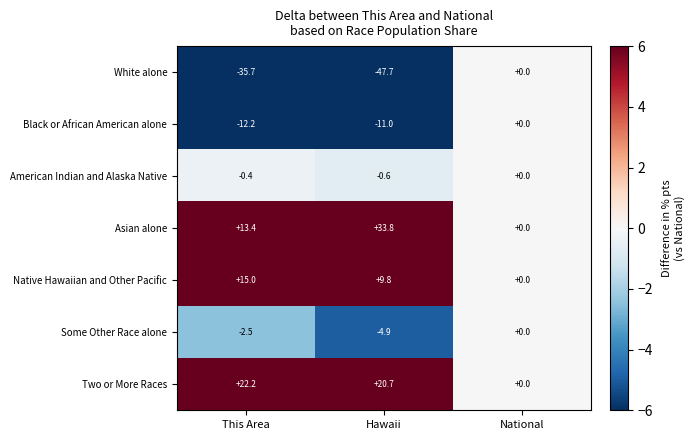

What is the sum of the Asian alone values at National and This Area?

13.4